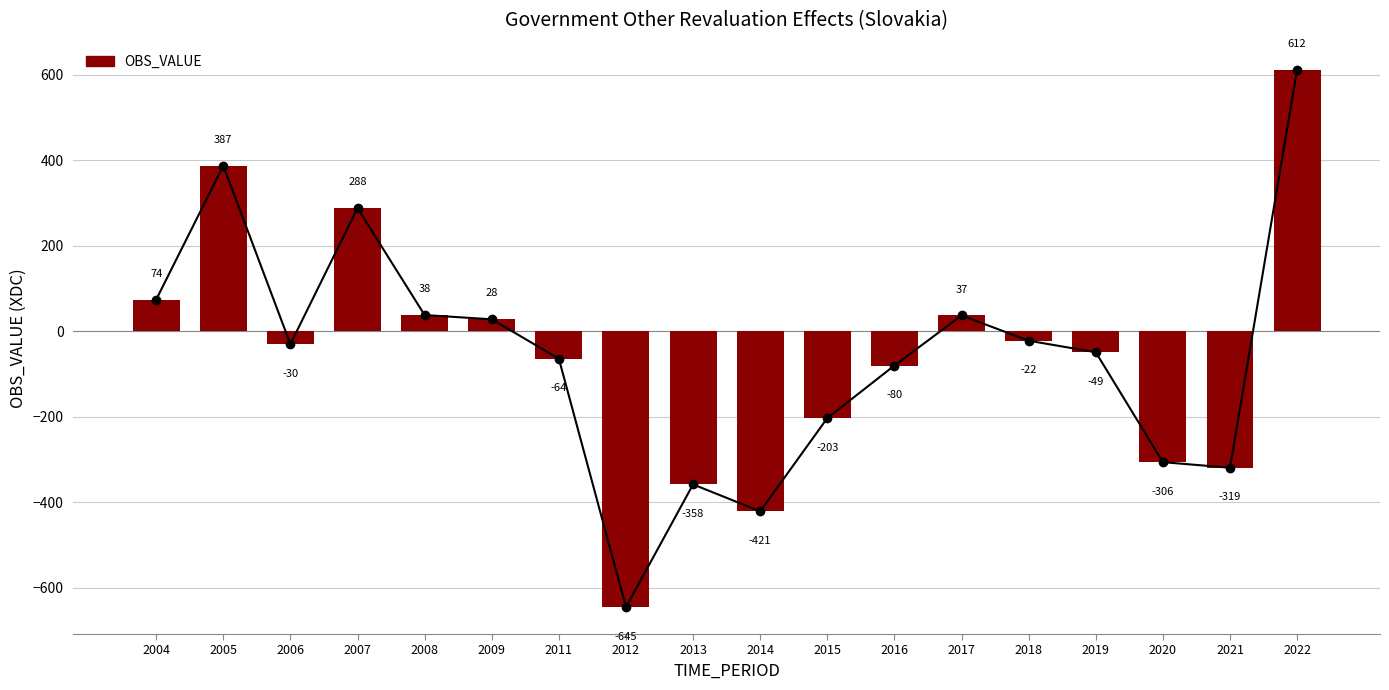

How many negative values are there?

11